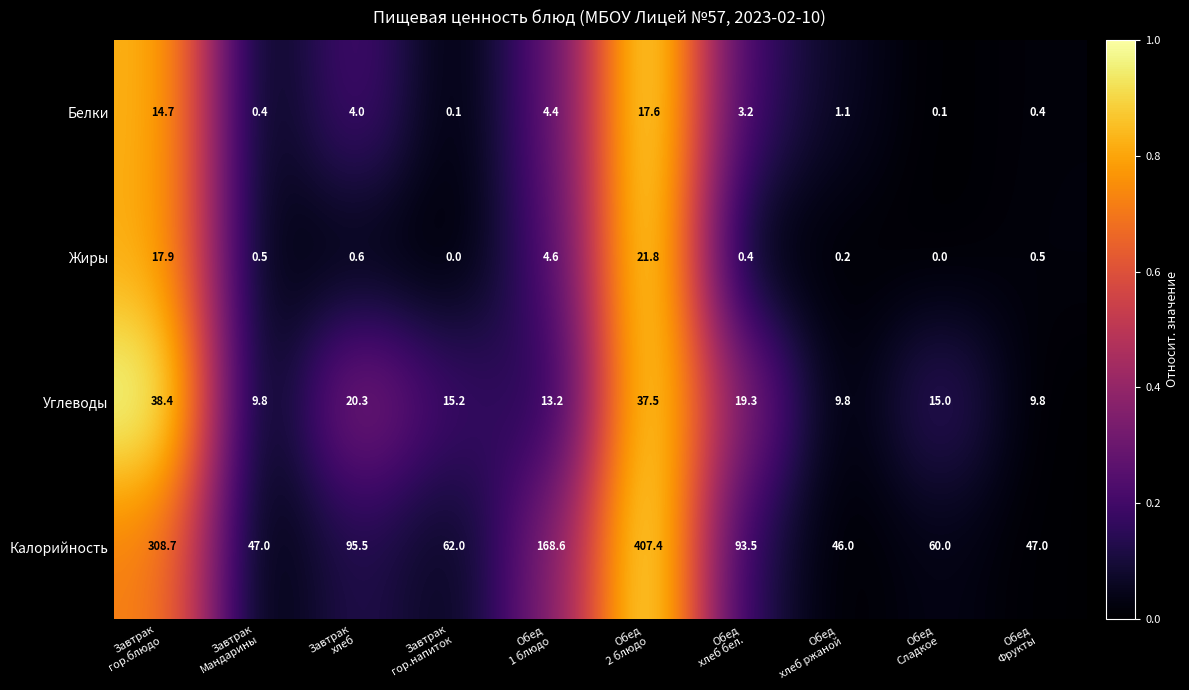

What is the difference between the second highest and minimum values in the Калорийность series?

262.7